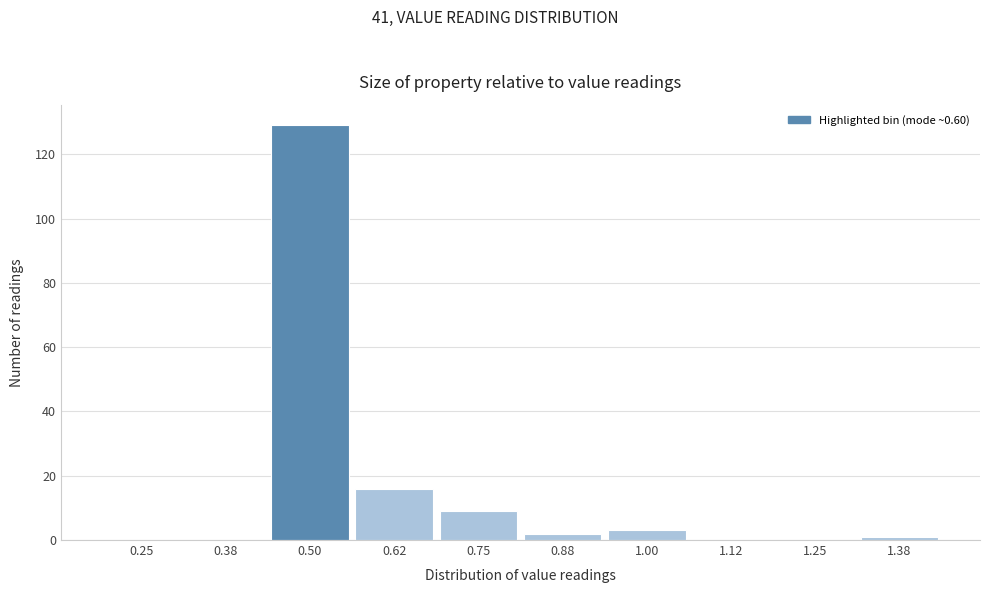

Reading left to right, list all the values displayed in this chart.

0.25=0	0.38=0	0.50=129	0.62=16	0.75=9	0.88=2	1.00=3	1.12=0	1.25=0	1.38=1